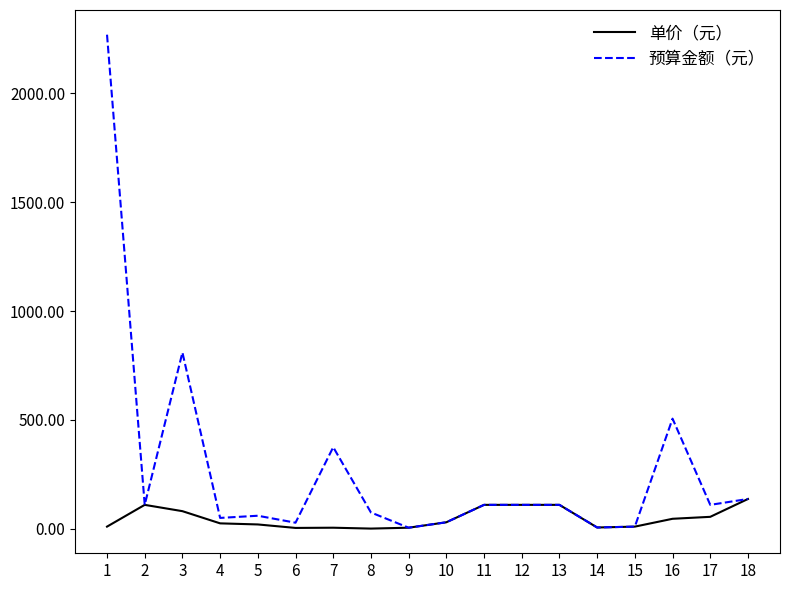

How many lines are shown in the chart?

2